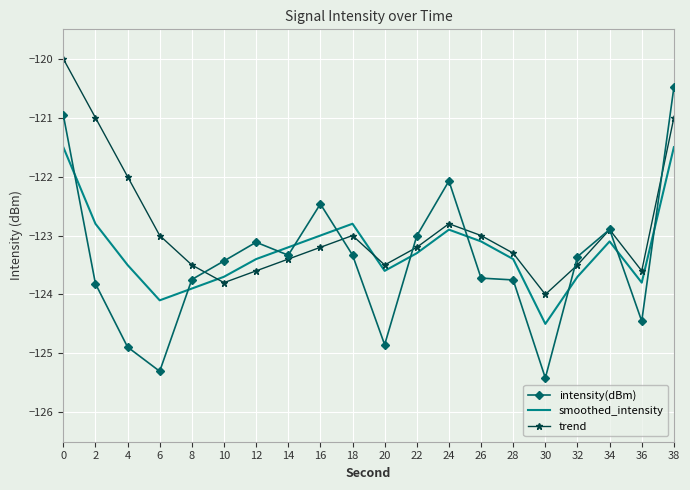

Which series has the largest total across all categories?

trend